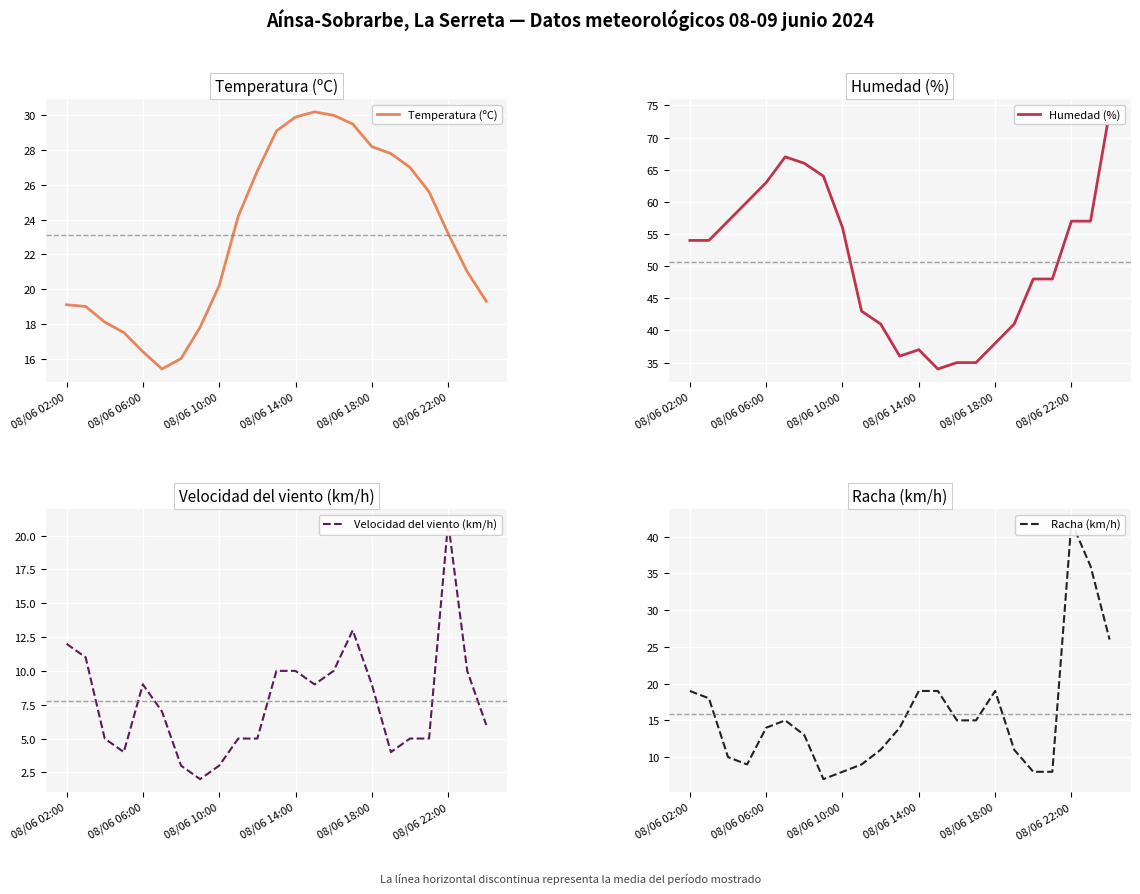

True or false: Velocidad del viento (km/h) and Racha (km/h) cross at least once.

False